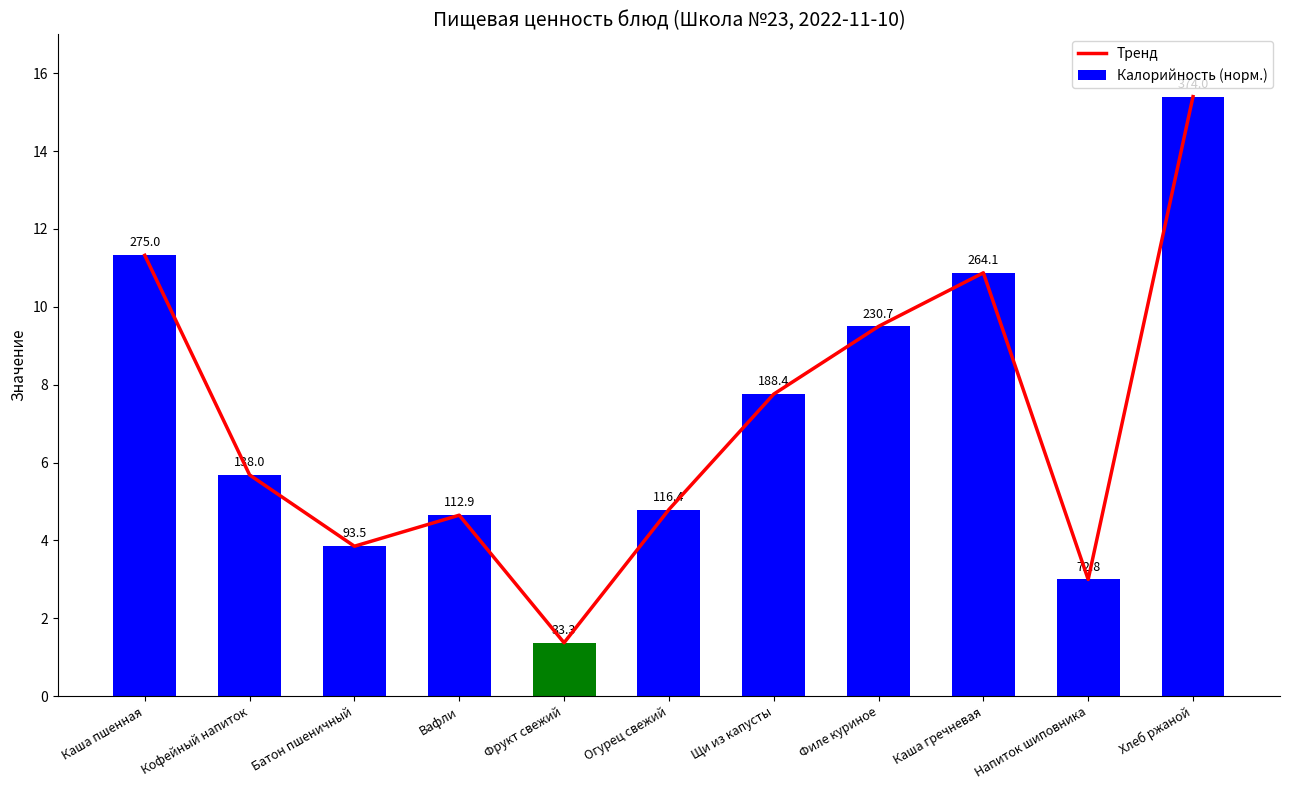

What is the label of the 5th bar from the right?

Щи из капусты